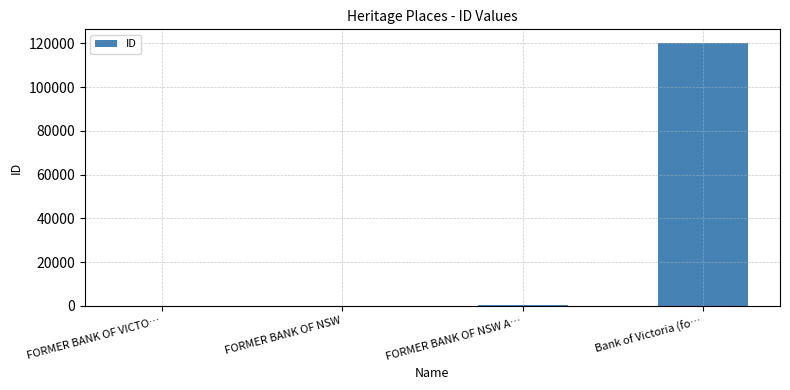

What is the sum of all values?

121177